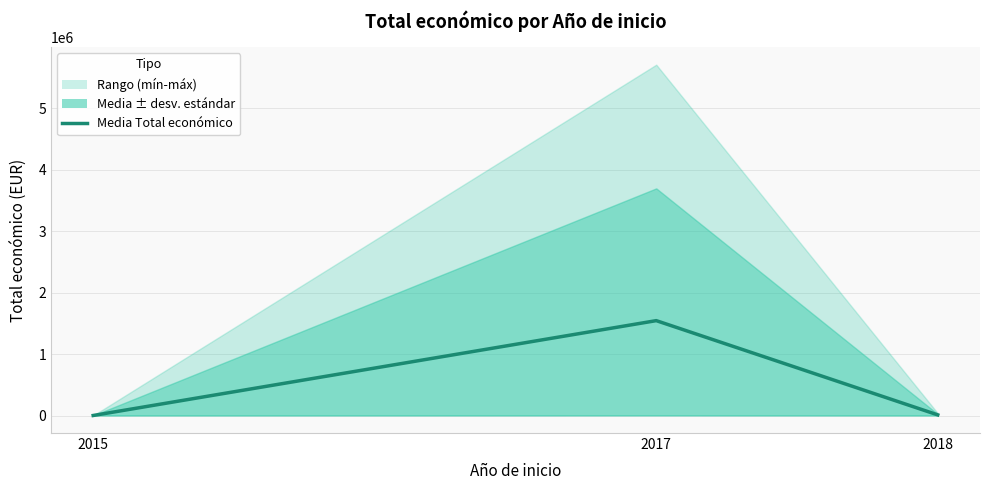

What is the sum of the values at 2015 and 2017?

1549071.0